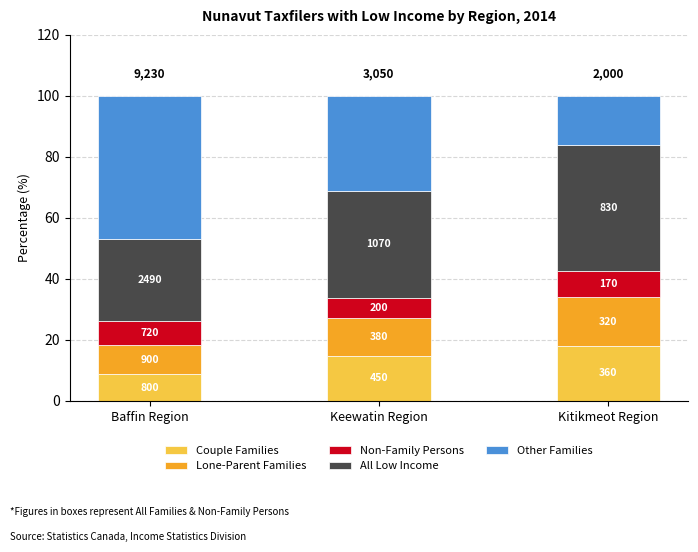

At how many categories does at least one series exceed 16?

3